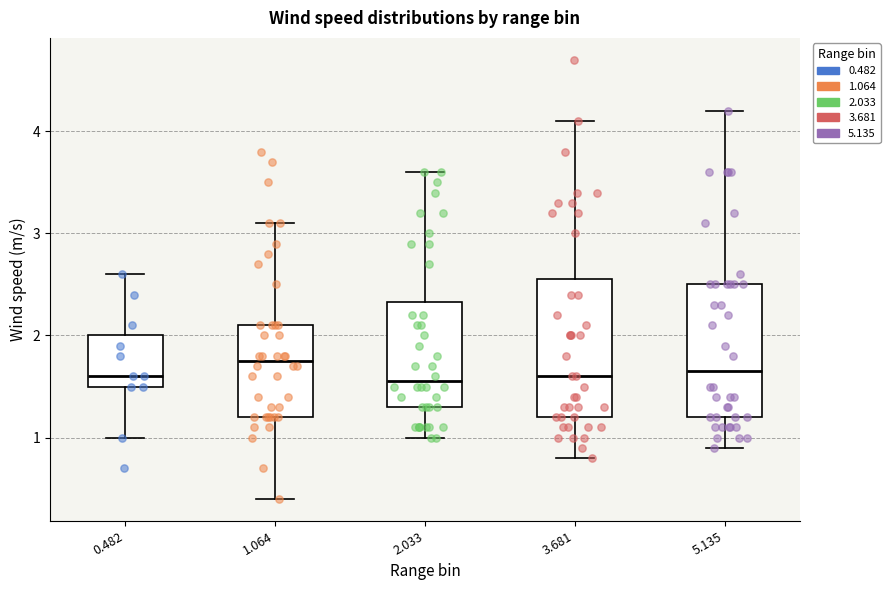

Reading left to right, transcribe this box plot: for each box, give where its median line is, the range the box spans, and where its two whiskers end, as read against the y-axis. The values are not printed on the chart, so give them approximately, as read against the axis.

0.482: median 1.6, box 1.5 to 2.0, whiskers 1.0 to 2.6
1.064: median 1.8, box 1.2 to 2.1, whiskers 0.4 to 3.1
2.033: median 1.6, box 1.3 to 2.3, whiskers 1.0 to 3.6
3.681: median 1.6, box 1.2 to 2.6, whiskers 0.8 to 4.1
5.135: median 1.7, box 1.2 to 2.5, whiskers 0.9 to 4.2